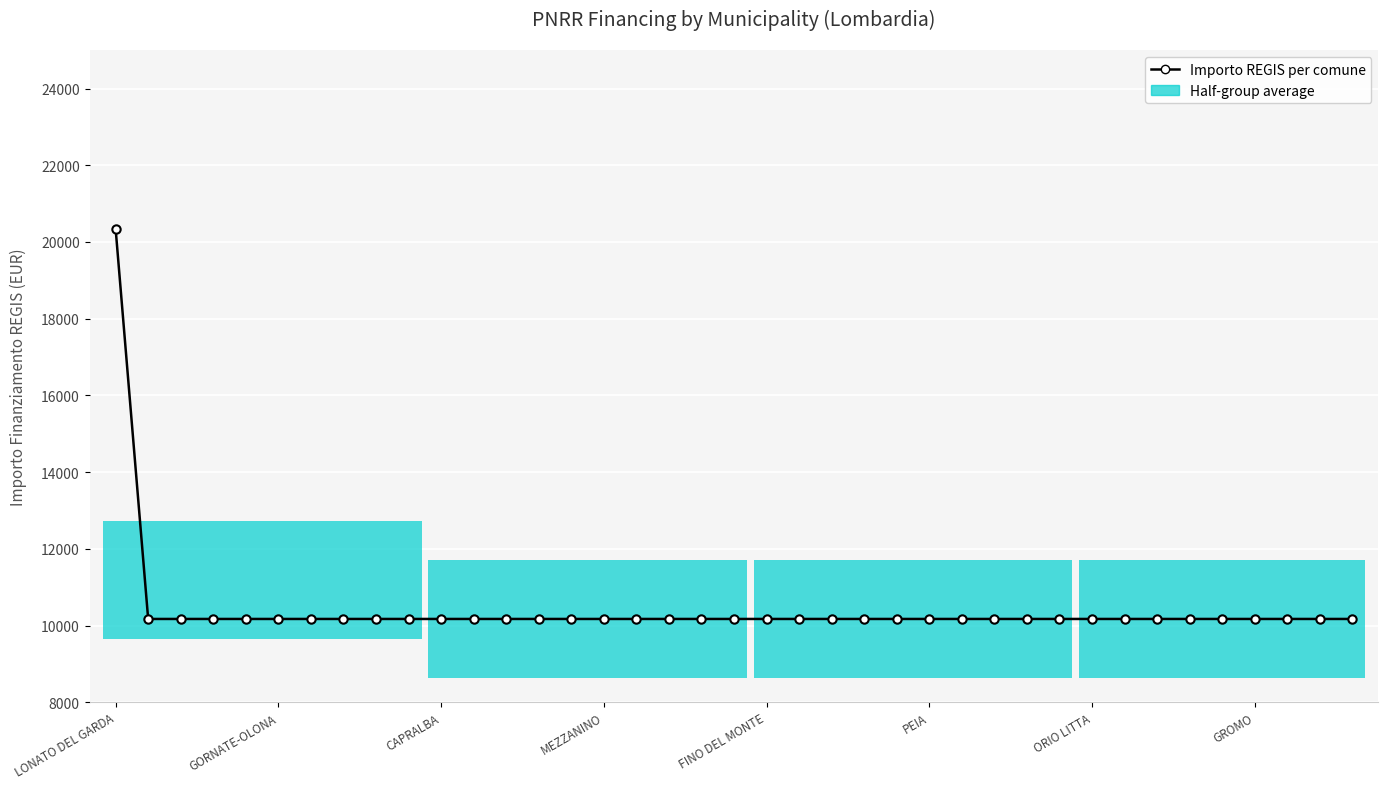

Count the number of data series in this chart.

1